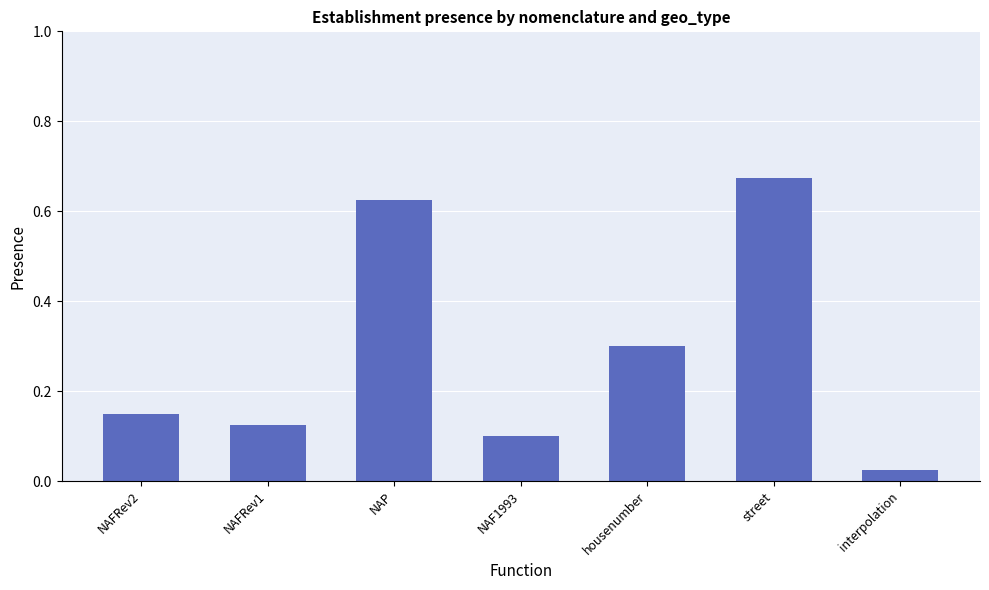

Which has a higher value, NAFRev1 or NAFRev2?

NAFRev2